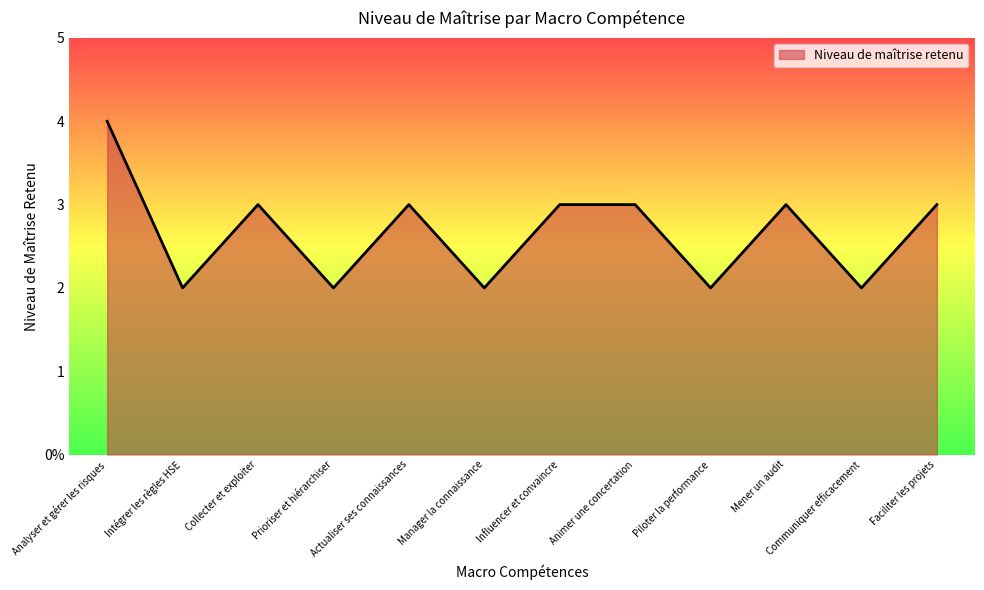

The value at Analyser et gérer les risques is 4. True or false?

True